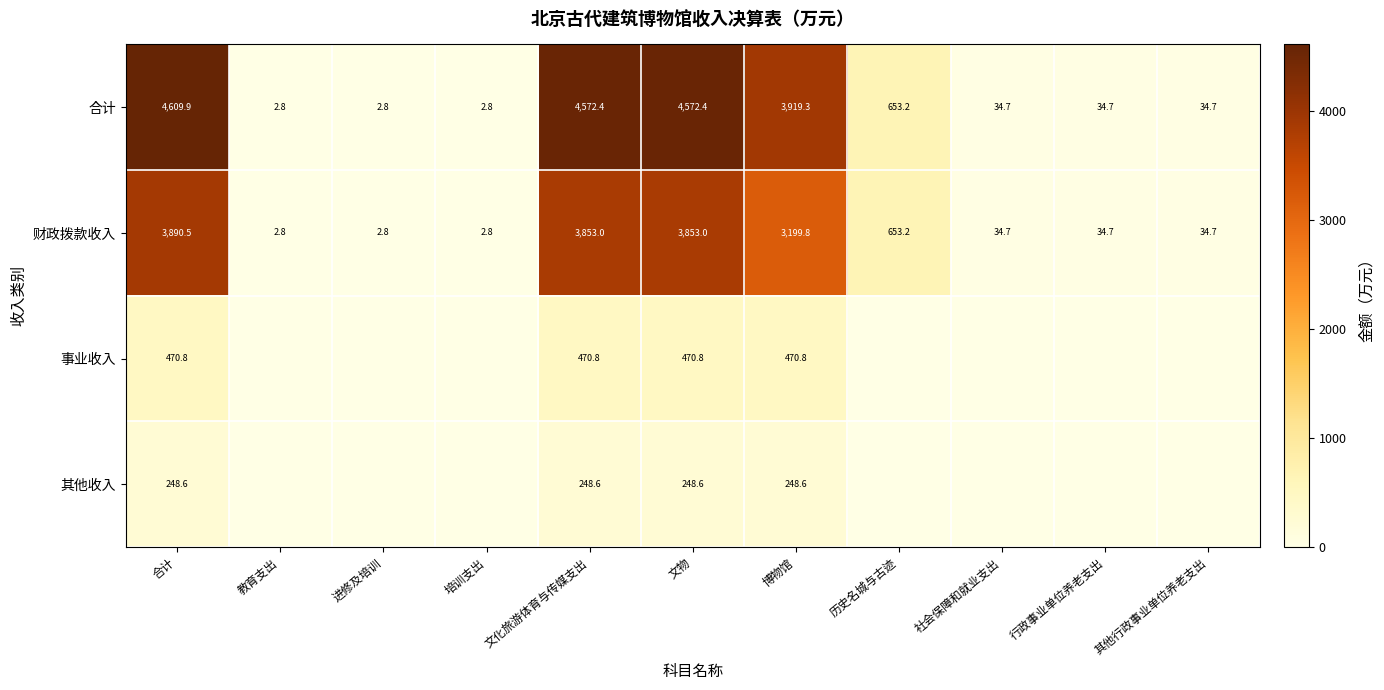

Count the number of data series in this chart.

4